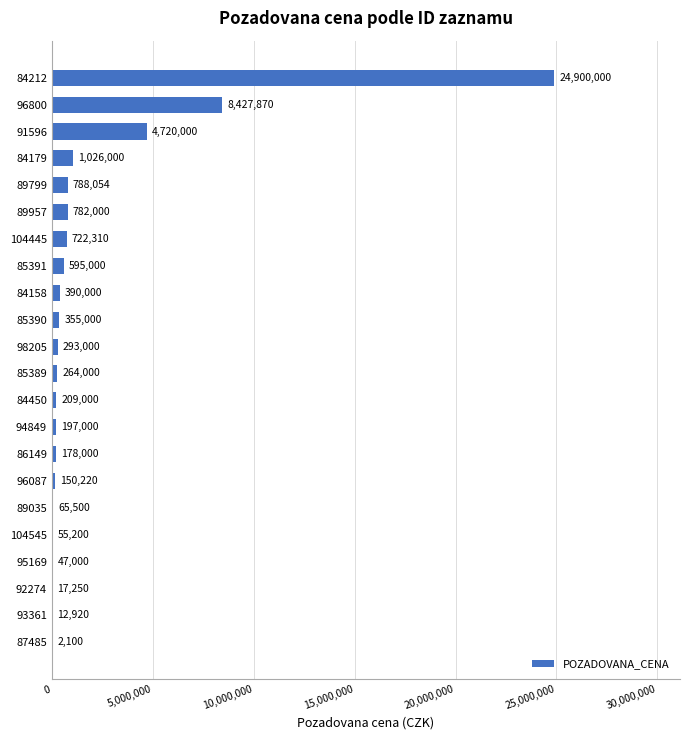

How many data points does each series have?

22